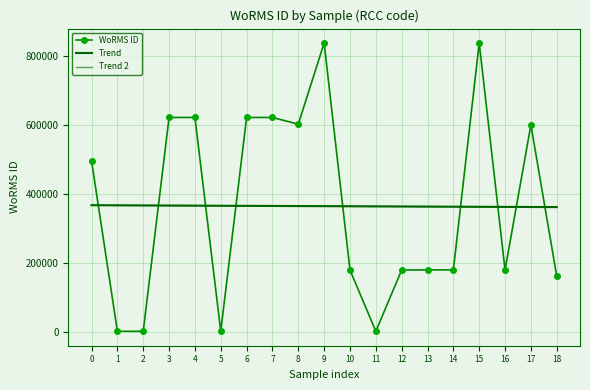

What is the total value across all series at 14?

903578.3